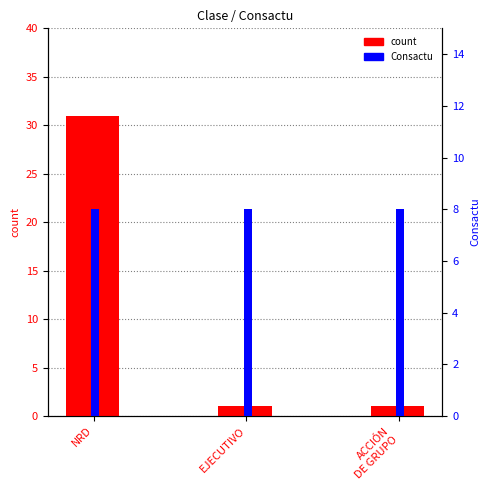

At how many categories does at least one series exceed 6?

3